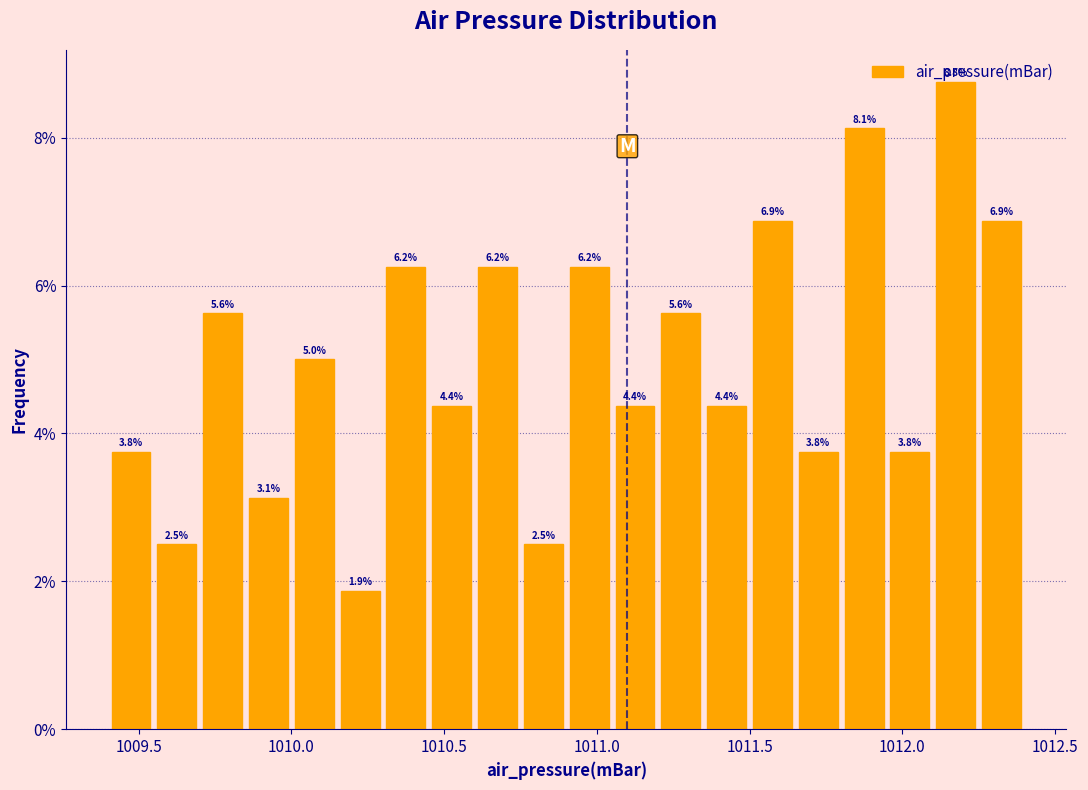

Around what value on the x-axis is the tallest bar? Give the approximate position of its centre, as read against the axis.

1012.20